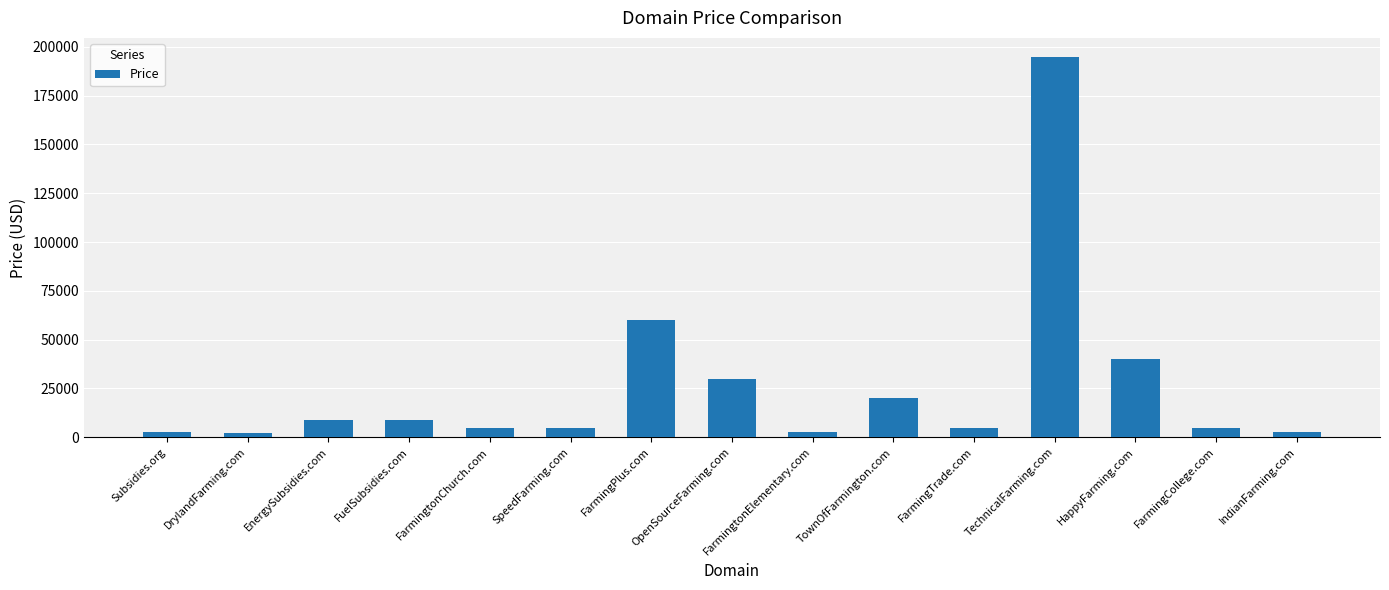

Read the value at FarmingPlus.com, to the nearest 10.

59890